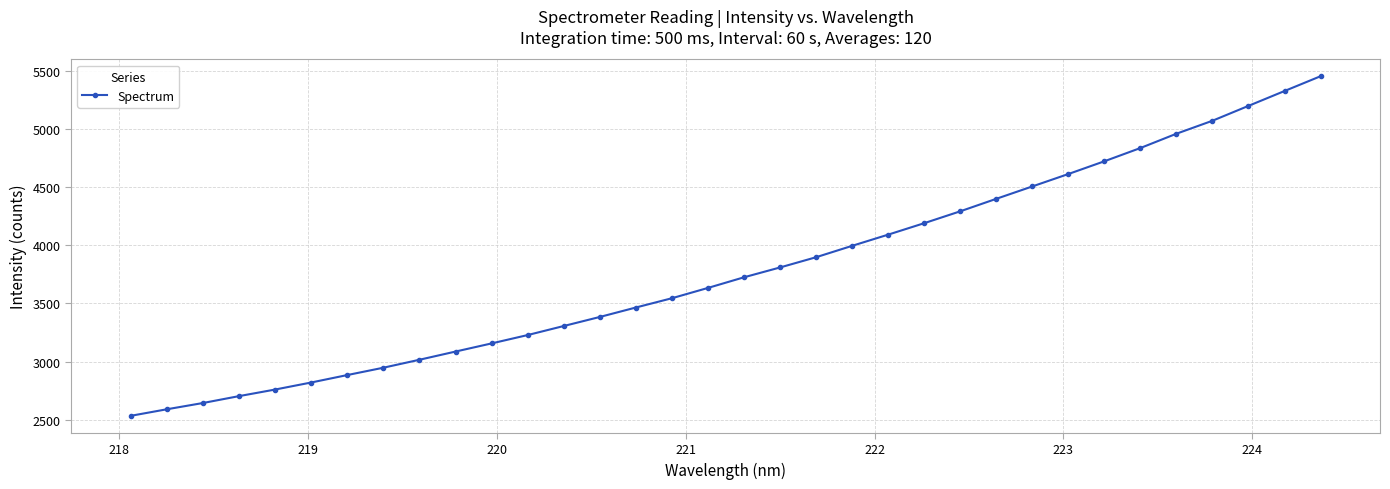

What is the minimum value shown in the chart?

2532.5